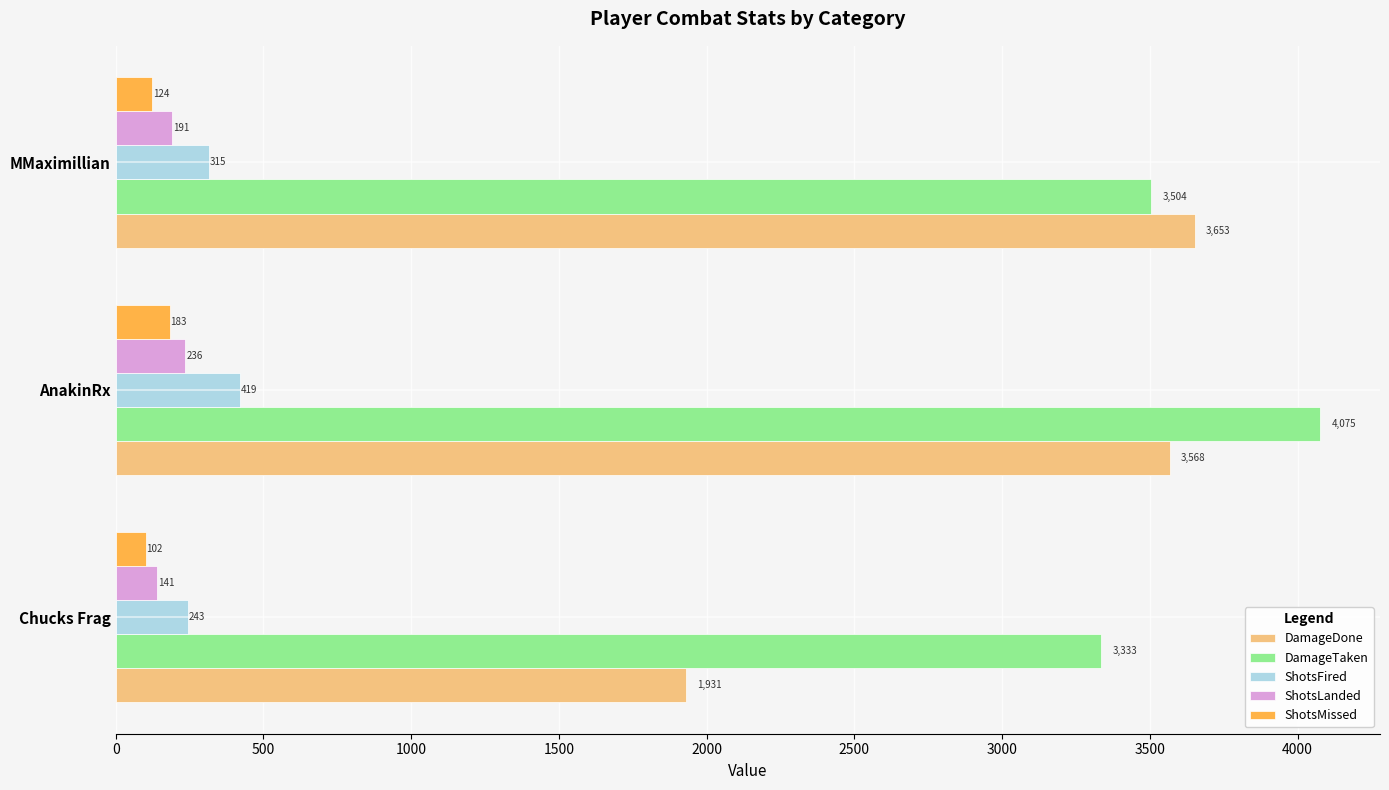

Which series has the largest total across all categories?

DamageTaken